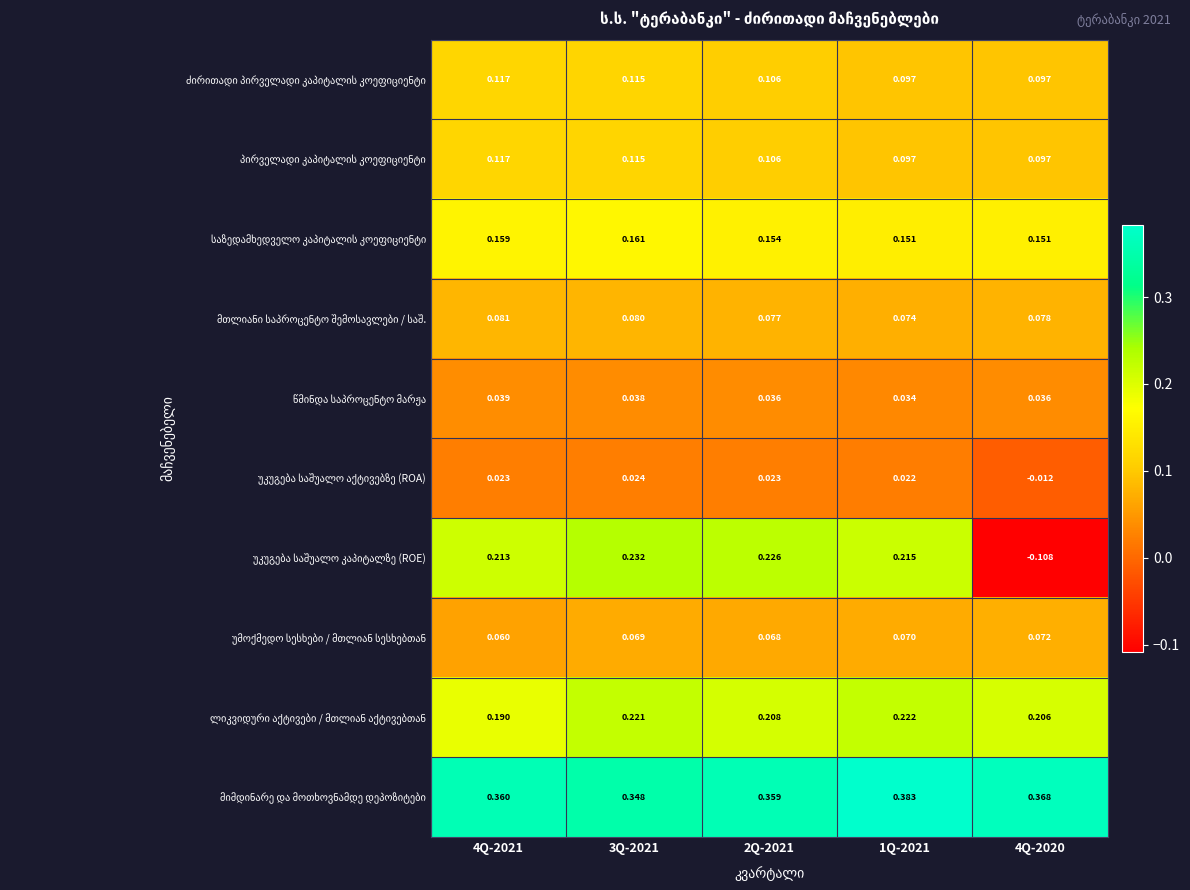

How many distinct data groups are displayed?

10